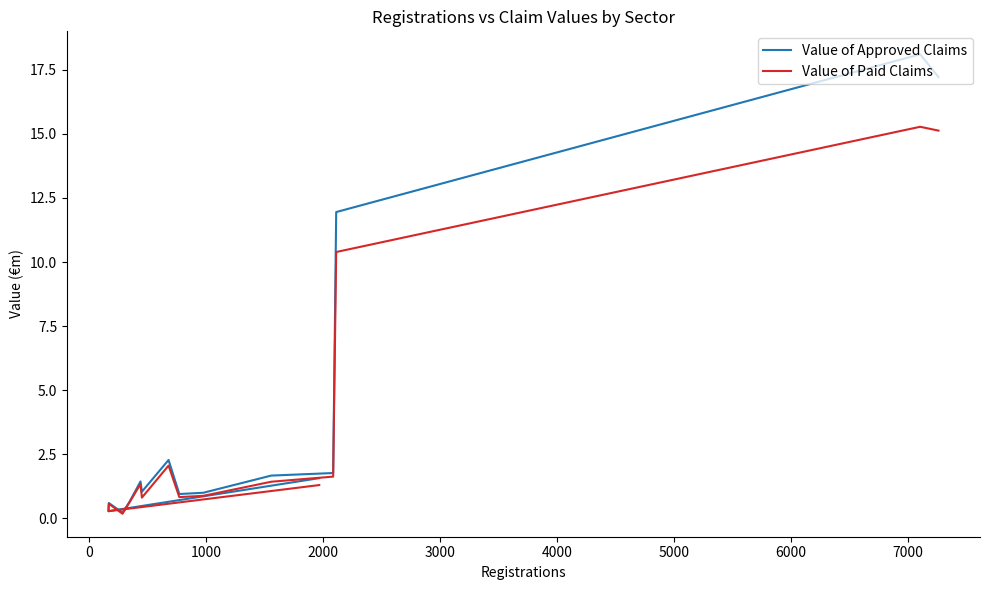

Rank the series at 13 from lowest to highest value.

Value of Approved Claims, Value of Paid Claims